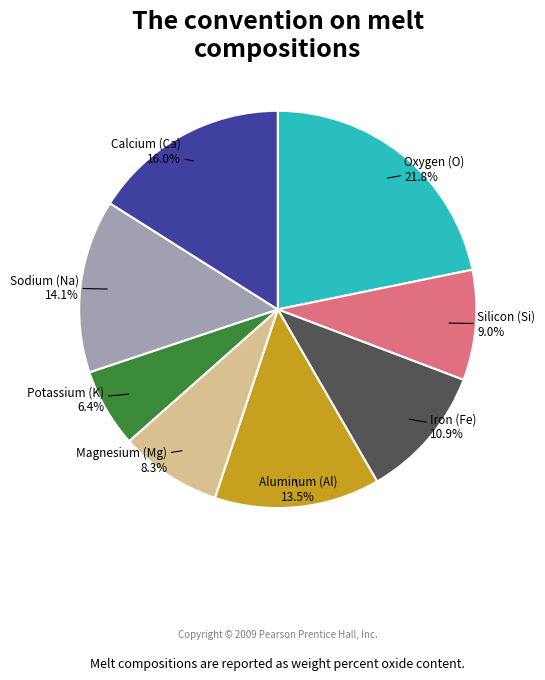

Which slice is the smallest?

Potassium (K)